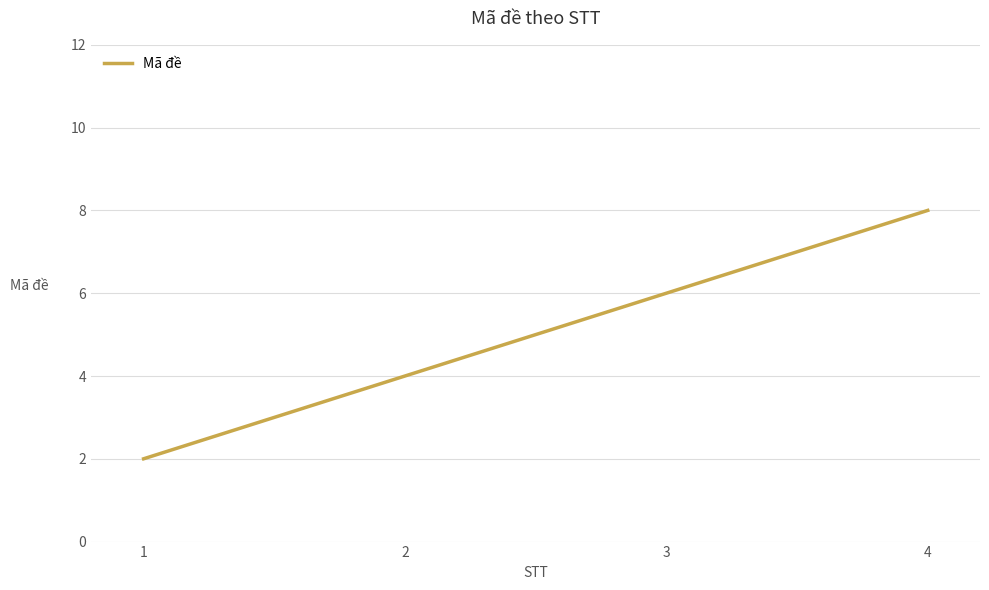

Is this an area chart (filled region under the line)?

No